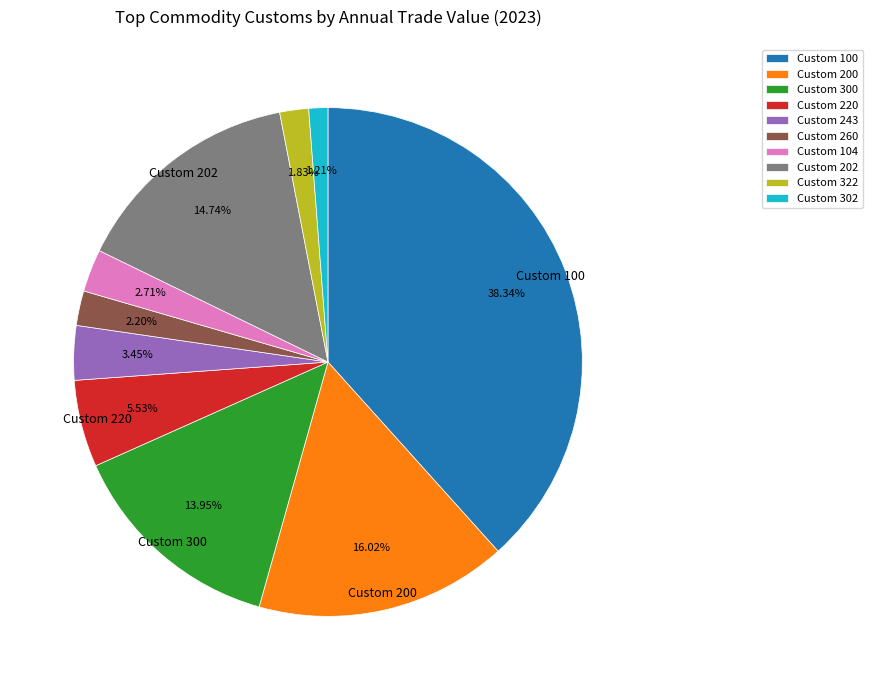

What percentage is NOT represented by Custom 302?

98.8%